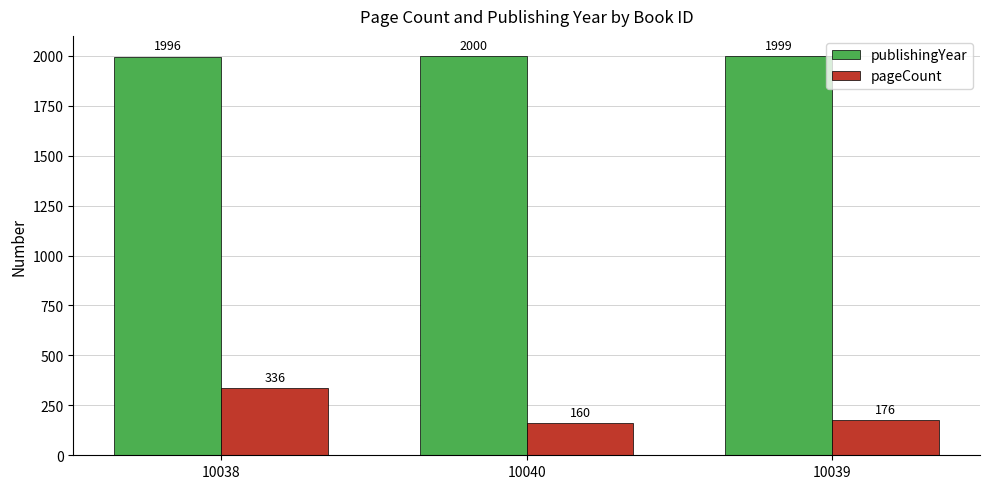

Is the value of publishingYear at 10039 greater than the value of pageCount at 10040?

Yes